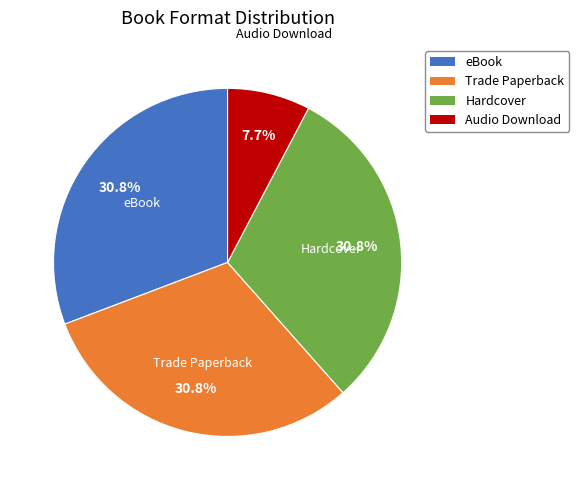

Which category has the smallest portion of the pie?

Audio Download